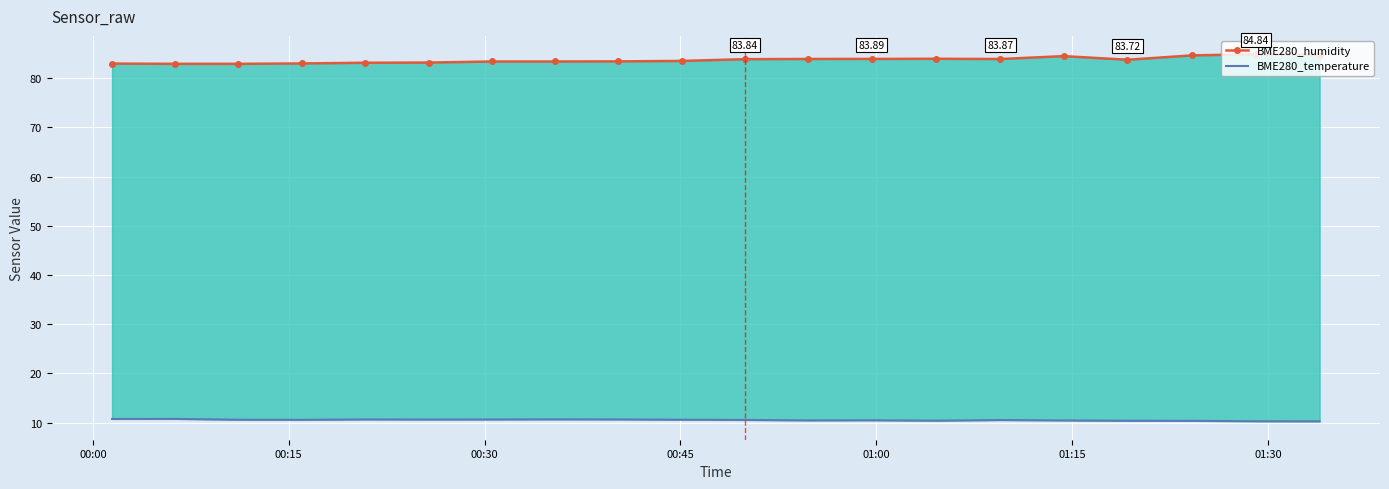

How many values in the BME280_humidity series are below 83?

4